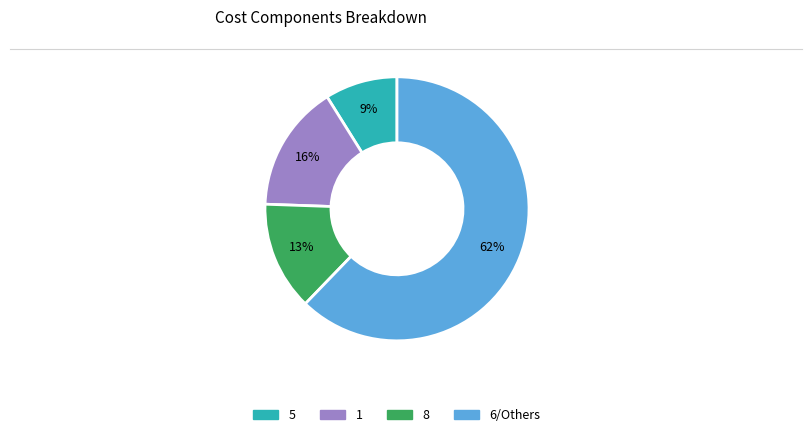

What is the smallest slice in the pie chart?

5